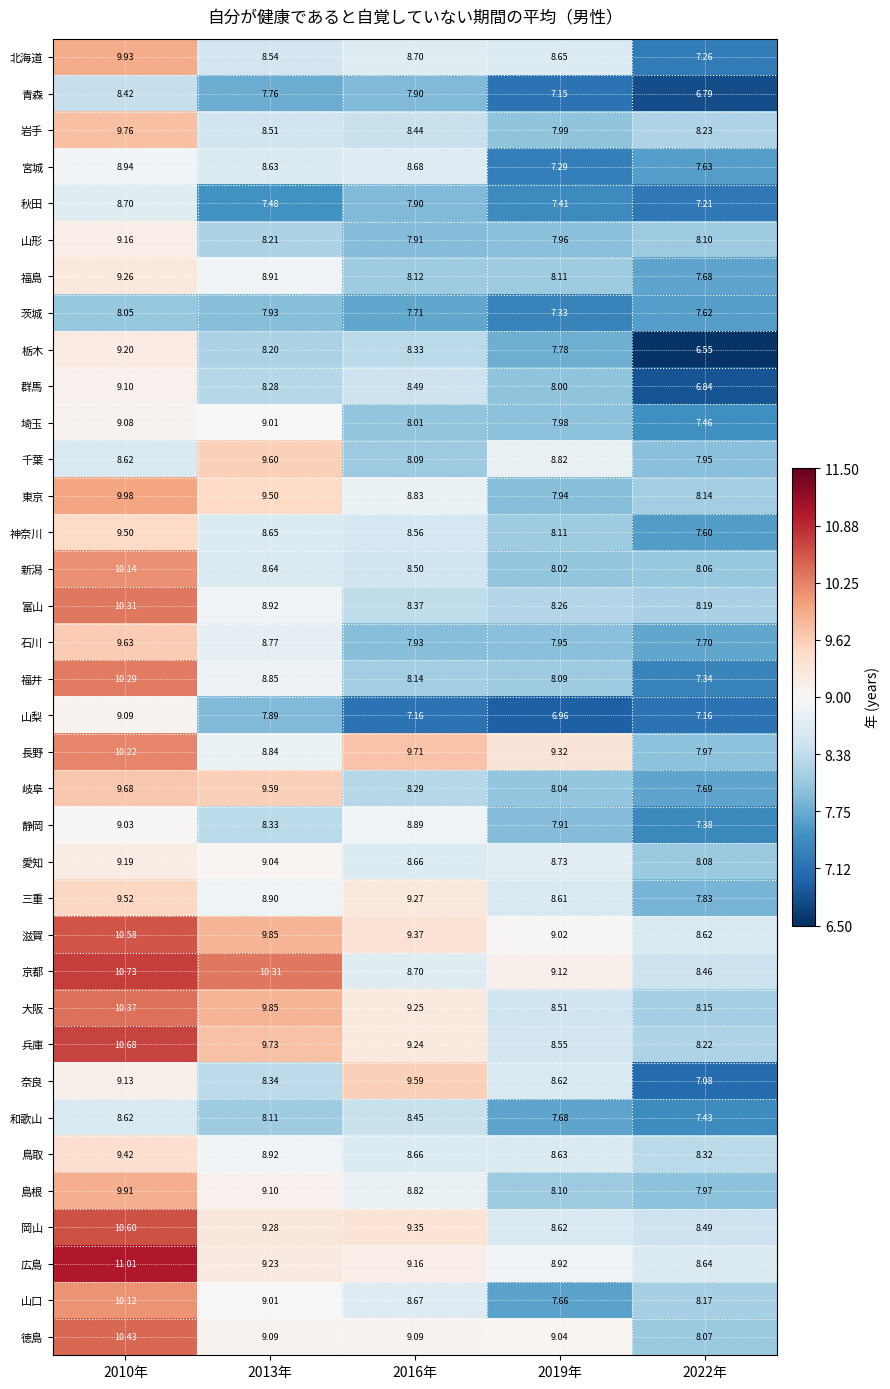

List the series in order of their peak value, lowest first.

茨城, 青森, 和歌山, 秋田, 宮城, 静岡, 埼玉, 山梨, 群馬, 山形, 愛知, 栃木, 福島, 鳥取, 神奈川, 三重, 奈良, 千葉, 石川, 岐阜, 岩手, 島根, 北海道, 東京, 山口, 新潟, 長野, 福井, 富山, 大阪, 徳島, 滋賀, 岡山, 兵庫, 京都, 広島